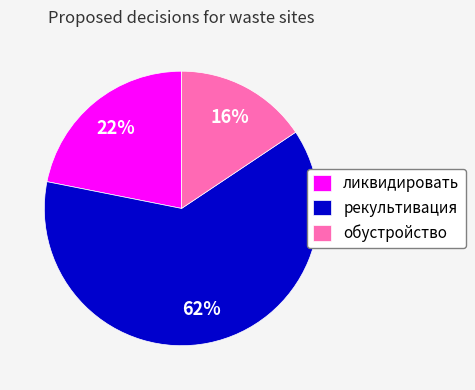

To the nearest percent, what is the average slice percentage?

33%